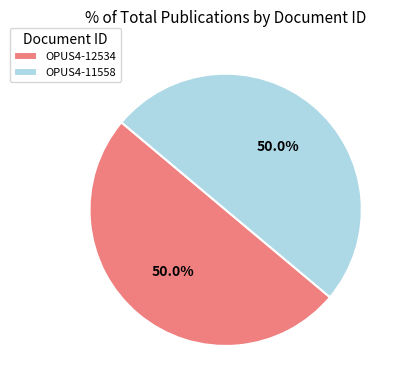

What percentage is the OPUS4-12534 slice, to the nearest percent?

50%